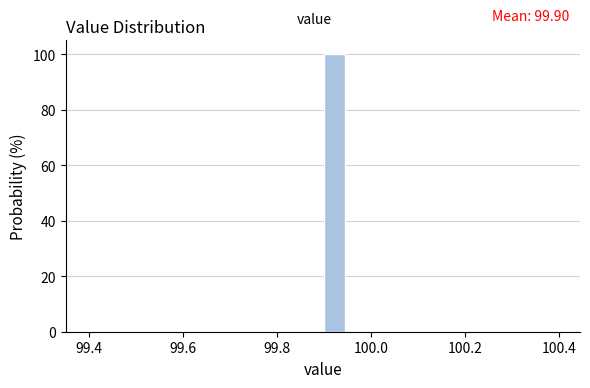

Around what value on the x-axis is the tallest bar? Give the approximate position of its centre, as read against the axis.

99.92